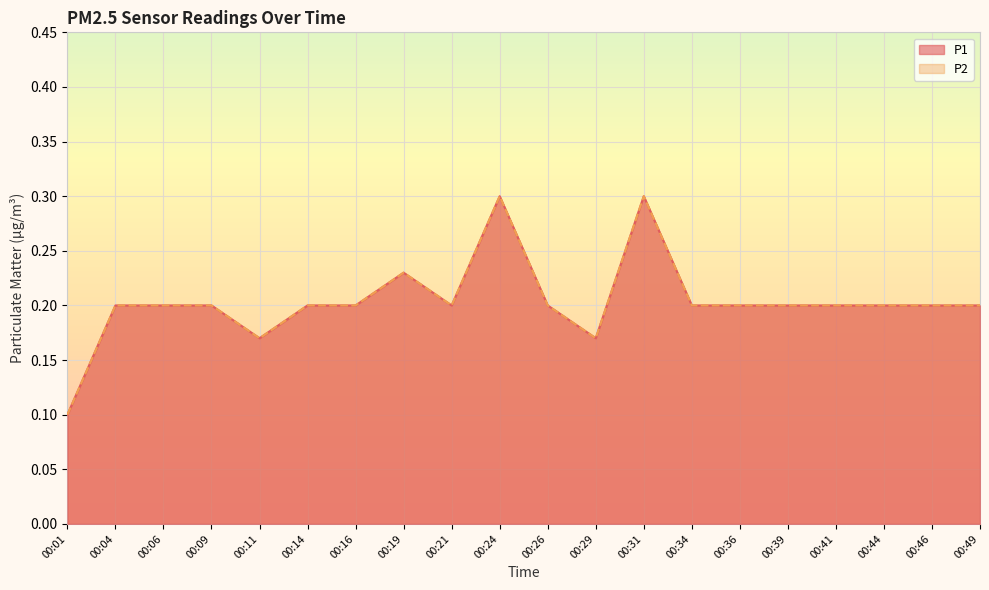

True or false: P2 and P1 intersect in this chart.

False